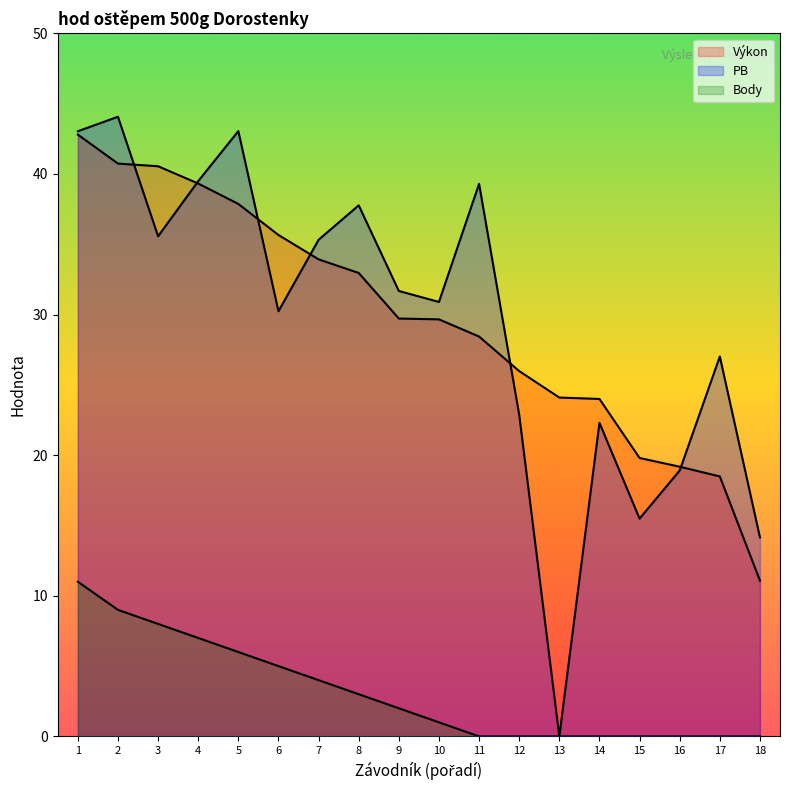

What is the highest value of the Body series?

11.0